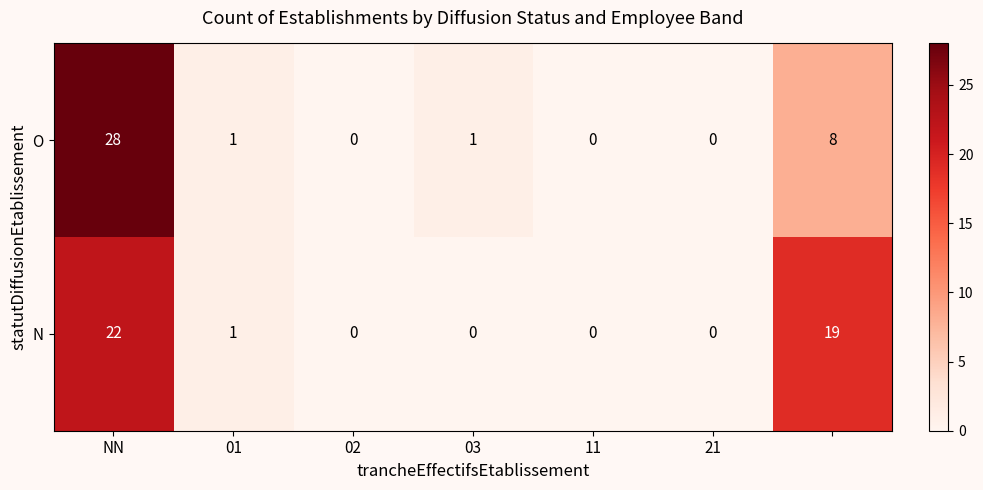

Which series has the largest total across all categories?

N